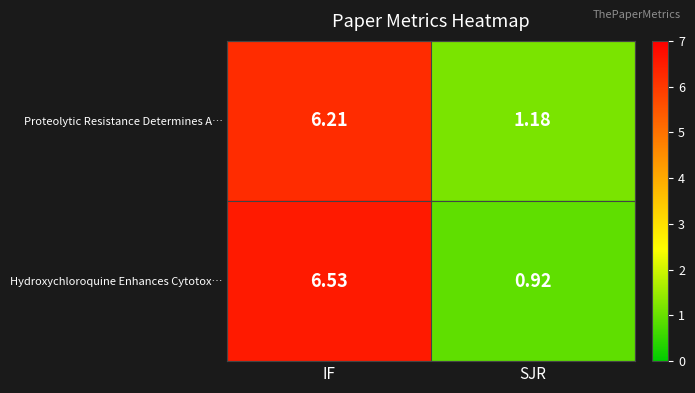

Count the number of data series in this chart.

2